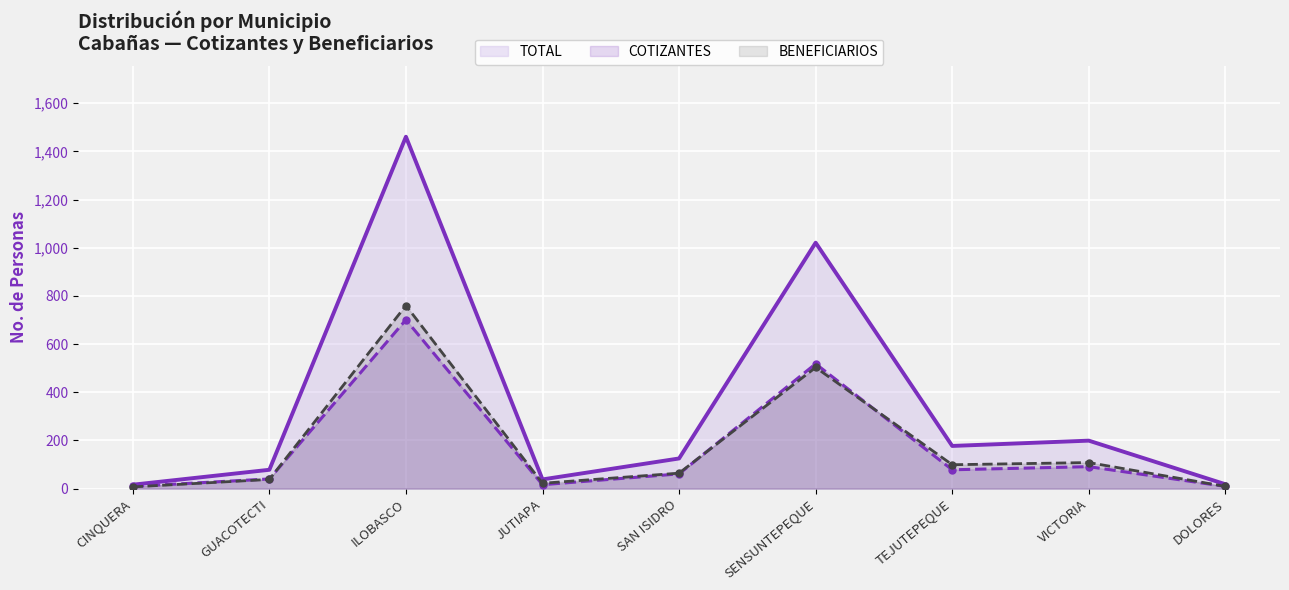

At which category is the sum across all series the highest?

ILOBASCO